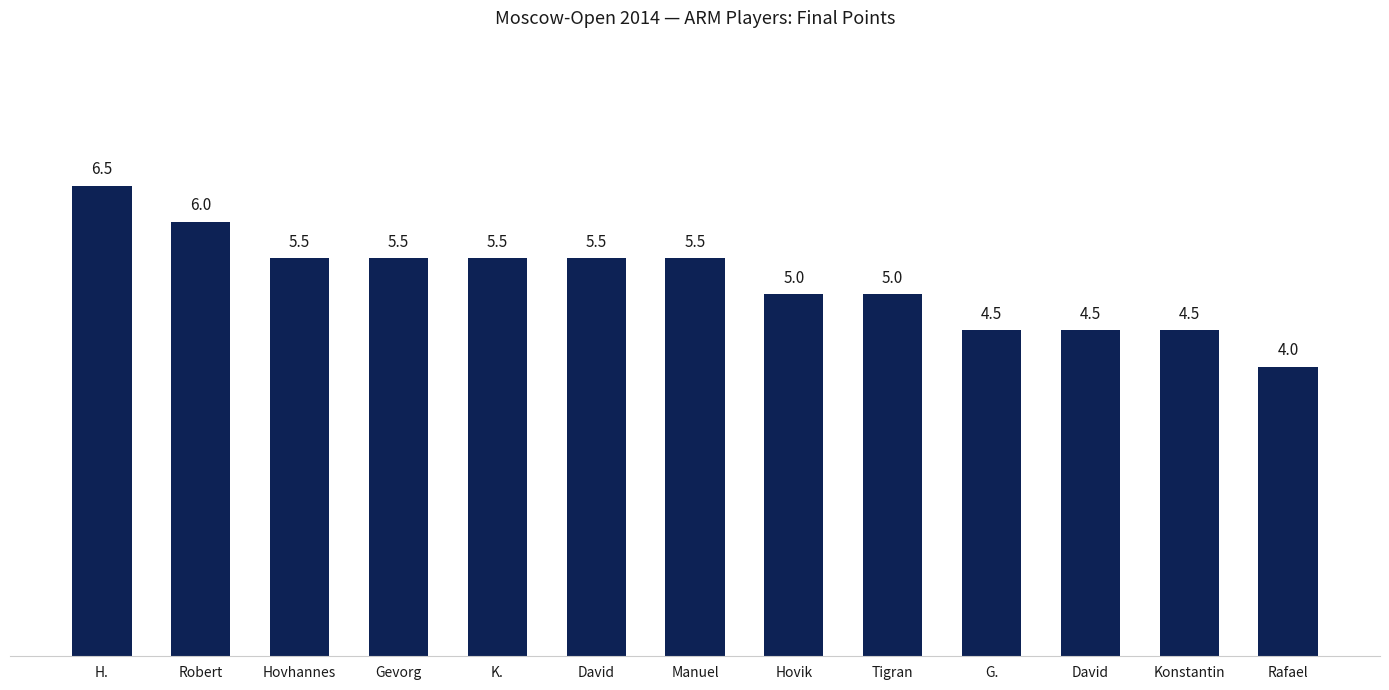

How many data points are less than 5?

4